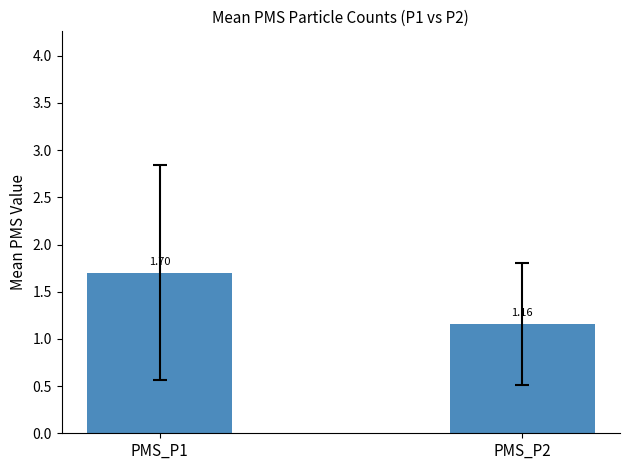

List the labels in order of value, smallest first.

PMS_P2, PMS_P1